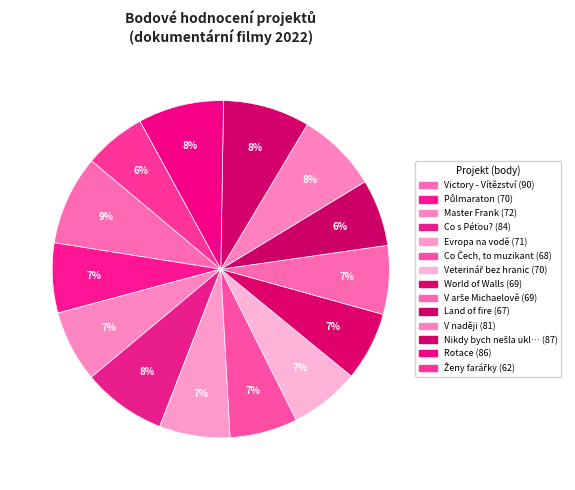

Which category has the biggest portion of the pie?

Victory - Vítězství